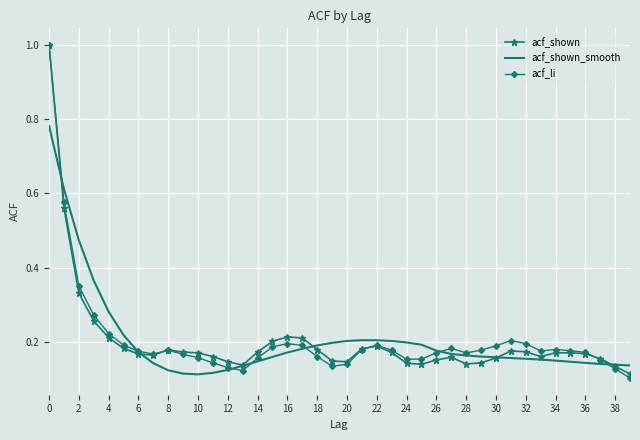

Which series has the widest spread of values?

acf_li